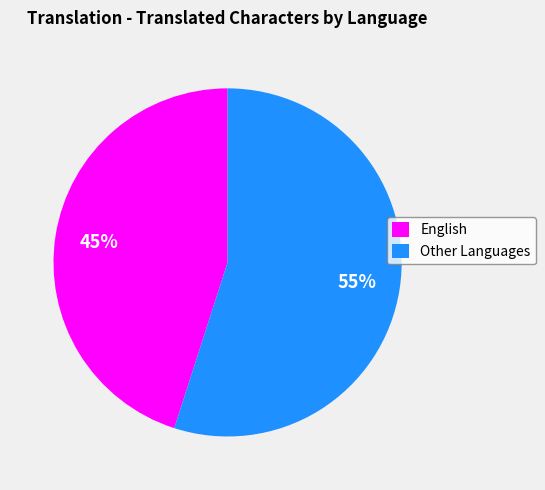

Count the number of slices in the pie.

2